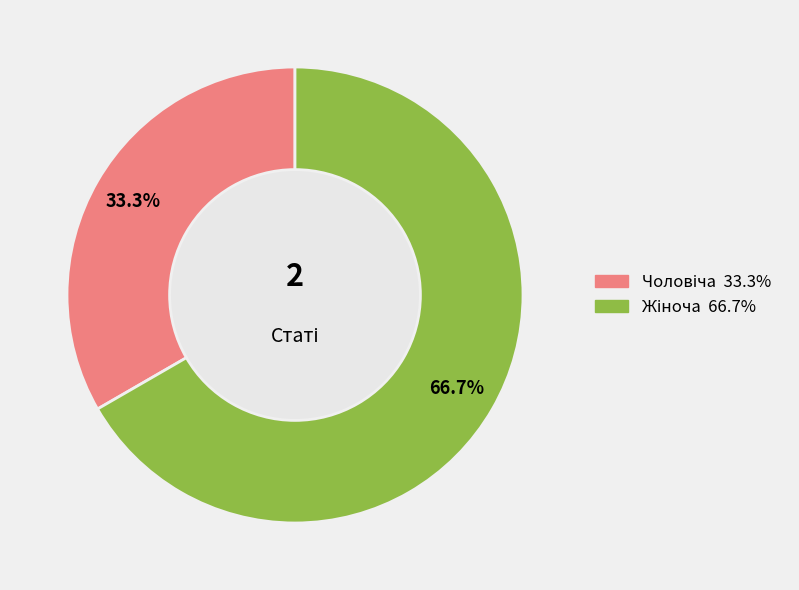

To the nearest percent, what is the difference between the largest and smallest slice percentages?

33%